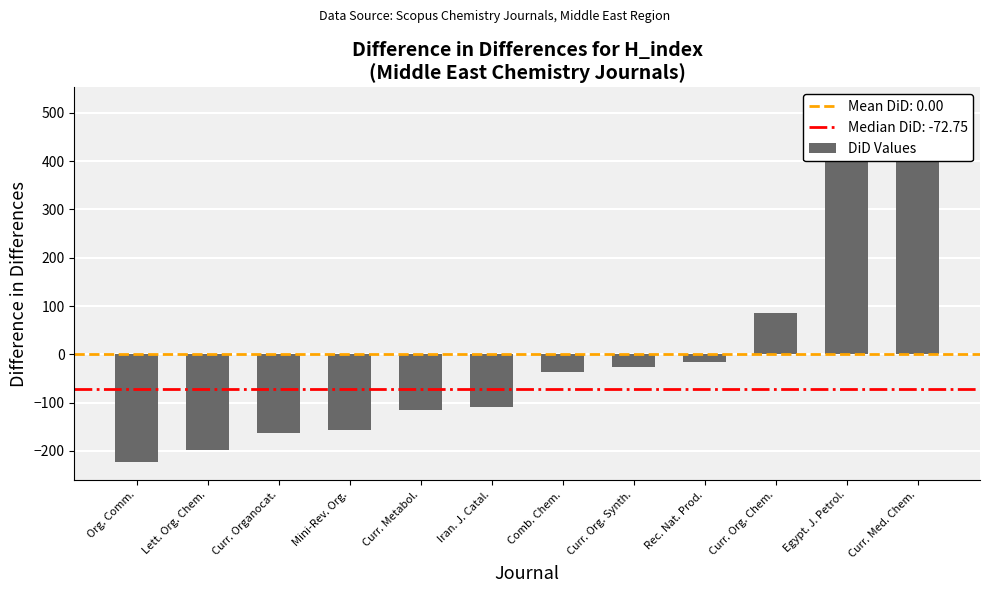

Are the bars grouped side by side (vs. stacked)?

No